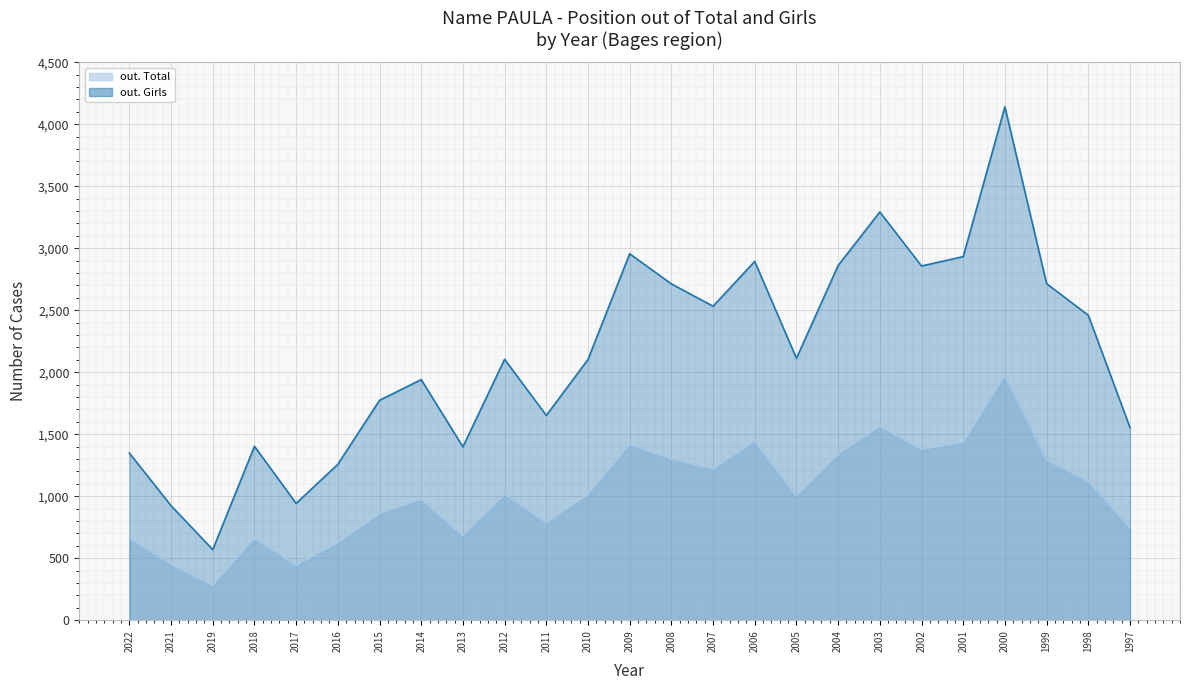

List the series in order of their overall mean, lowest first.

out. Total, out. Girls